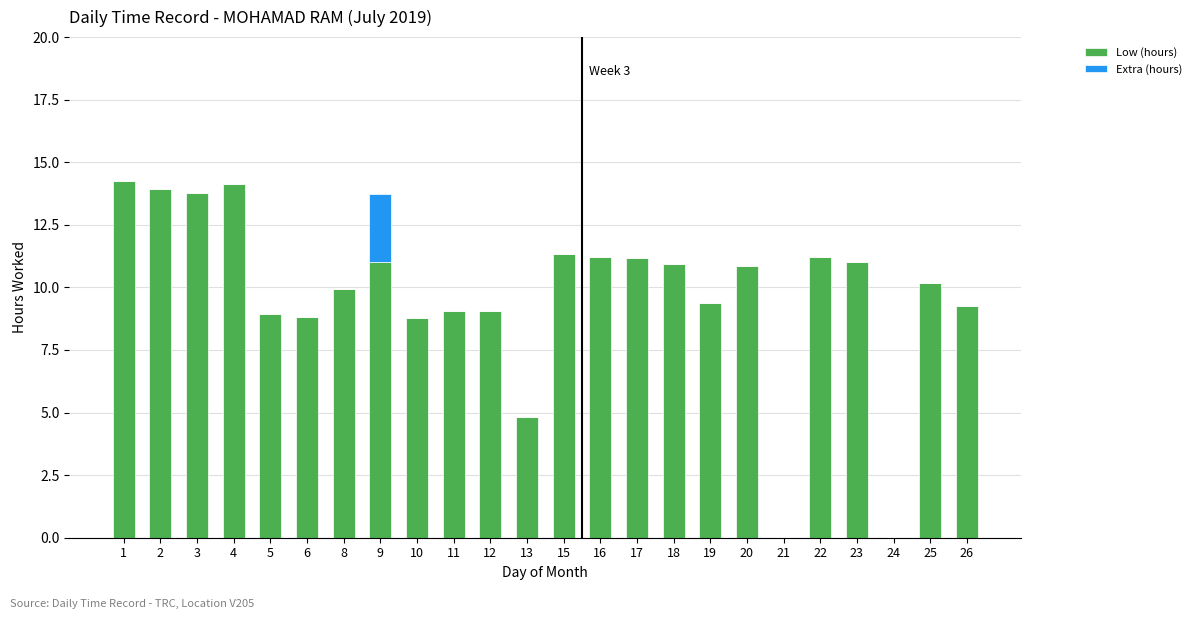

Is it true that Low (hours) equals 7.4 at 13?

False